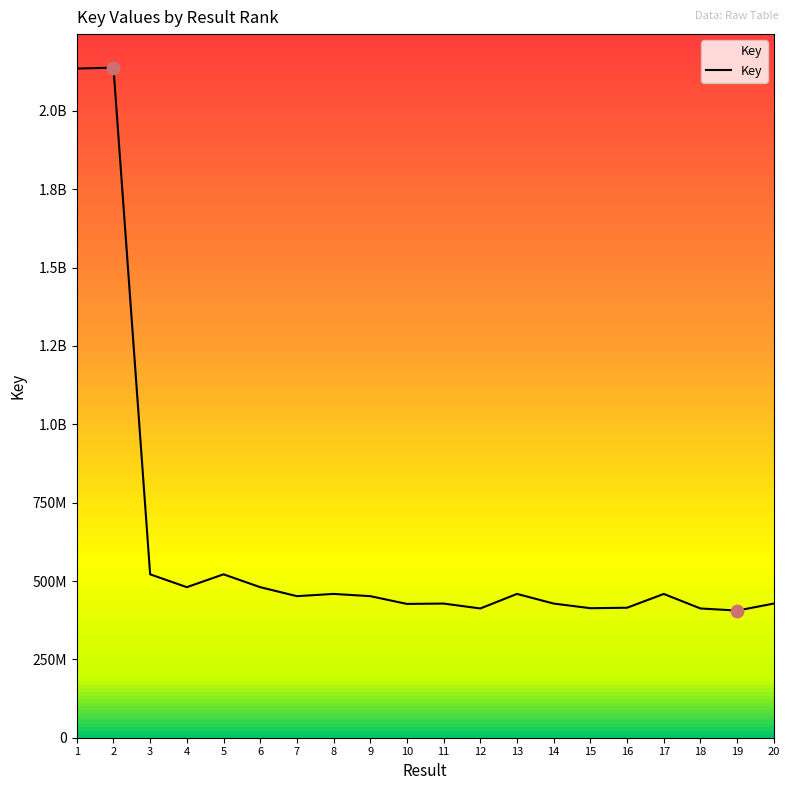

Between 4 and 3, which is larger?

3